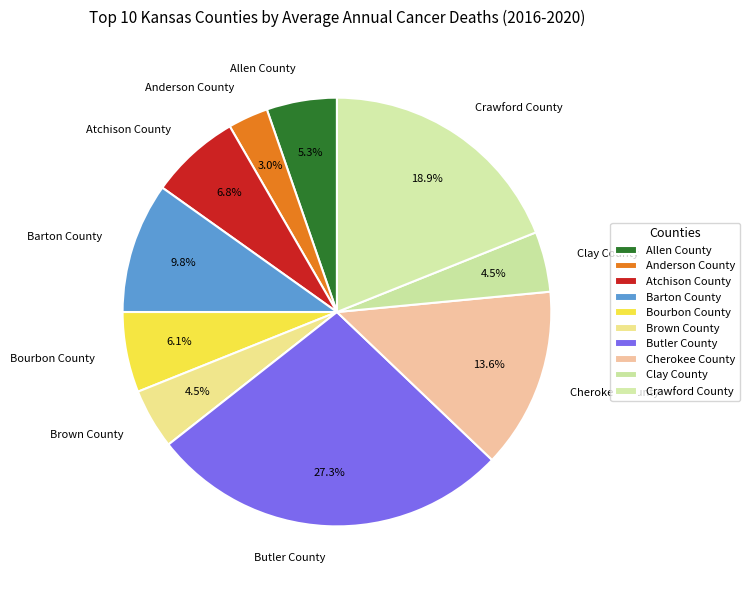

Is there a majority slice in this chart?

No